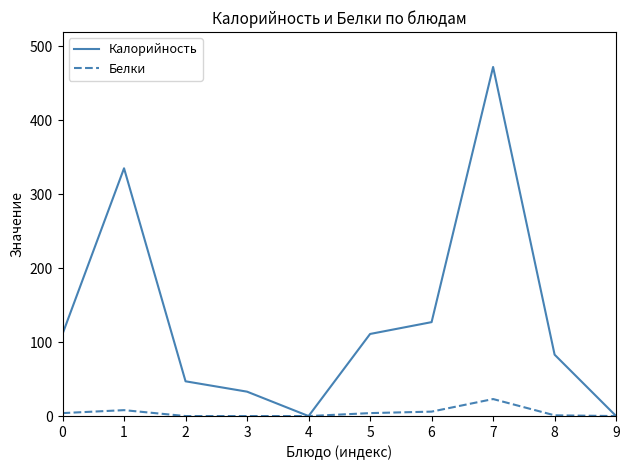

What are all the series names shown in the legend?

Калорийность, Белки